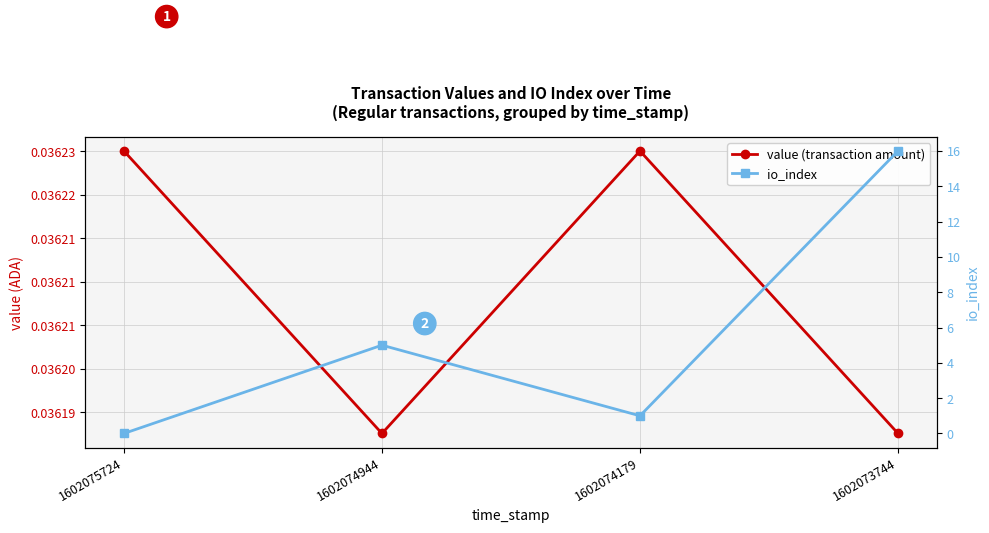

At which label is io_index closest to 8?

1602074944